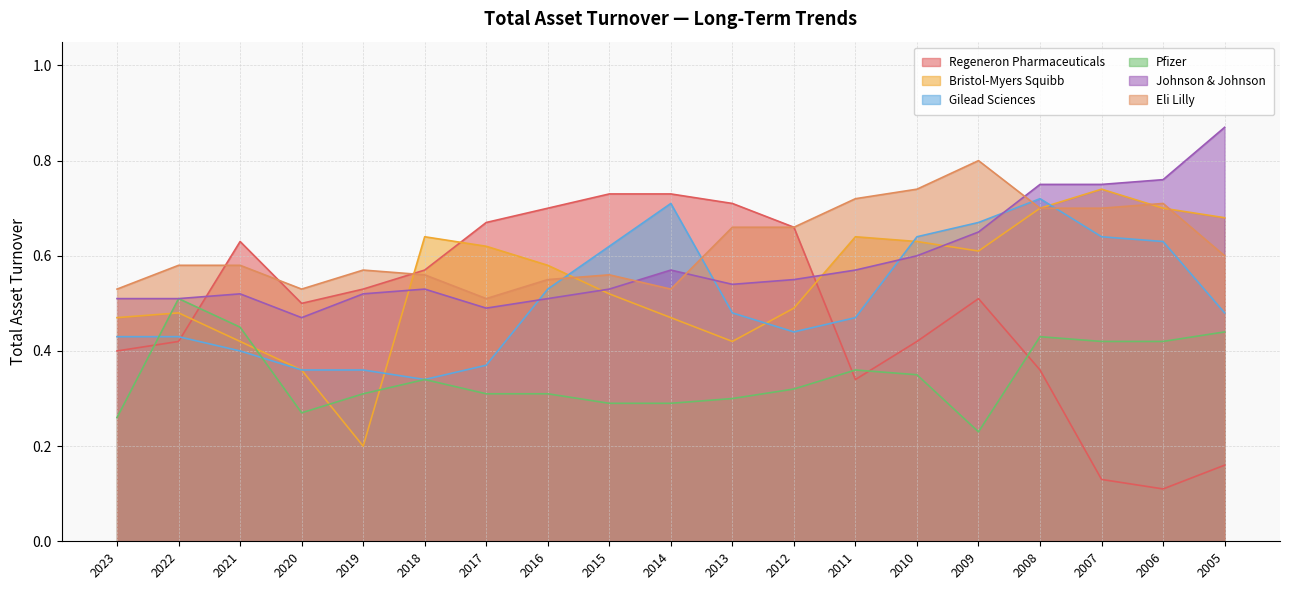

What are all the series names shown in the legend?

Regeneron Pharmaceuticals, Bristol-Myers Squibb, Gilead Sciences, Pfizer, Johnson & Johnson, Eli Lilly